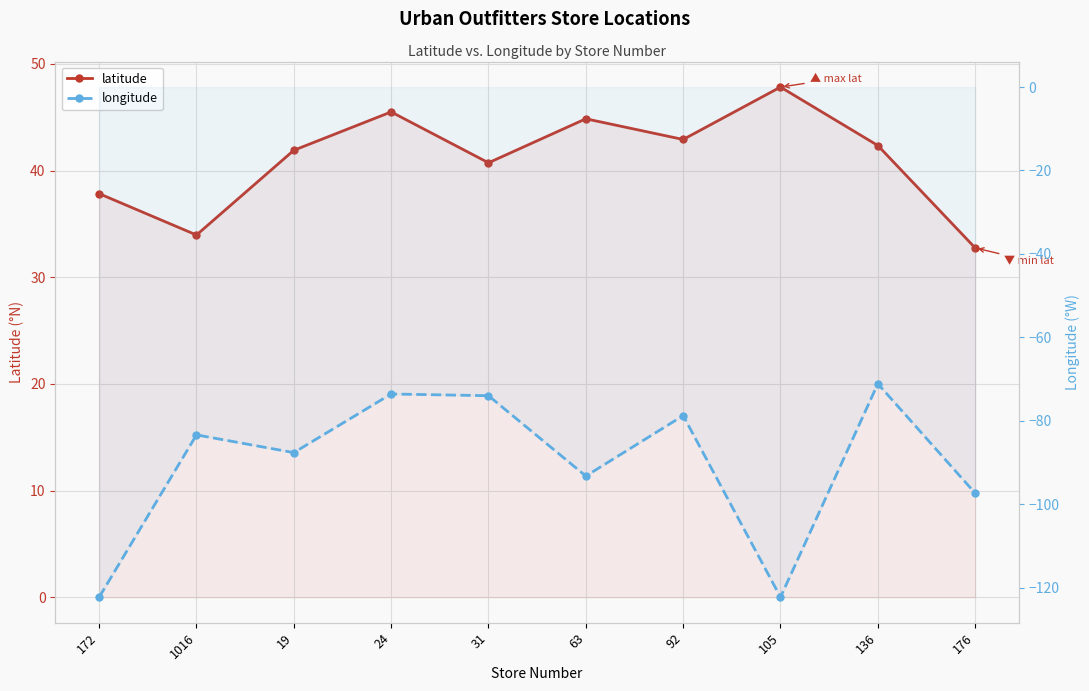

The value of latitude at 176 is 32.8. True or false?

True